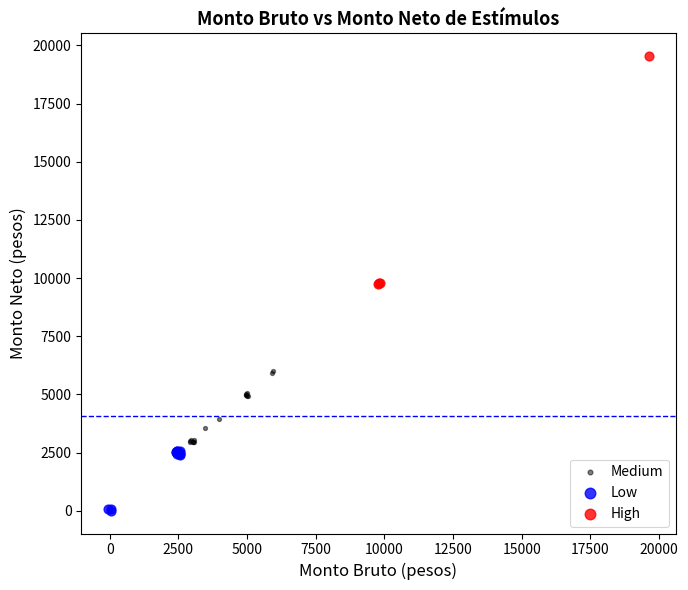

Which series contains the highest Y value?

High